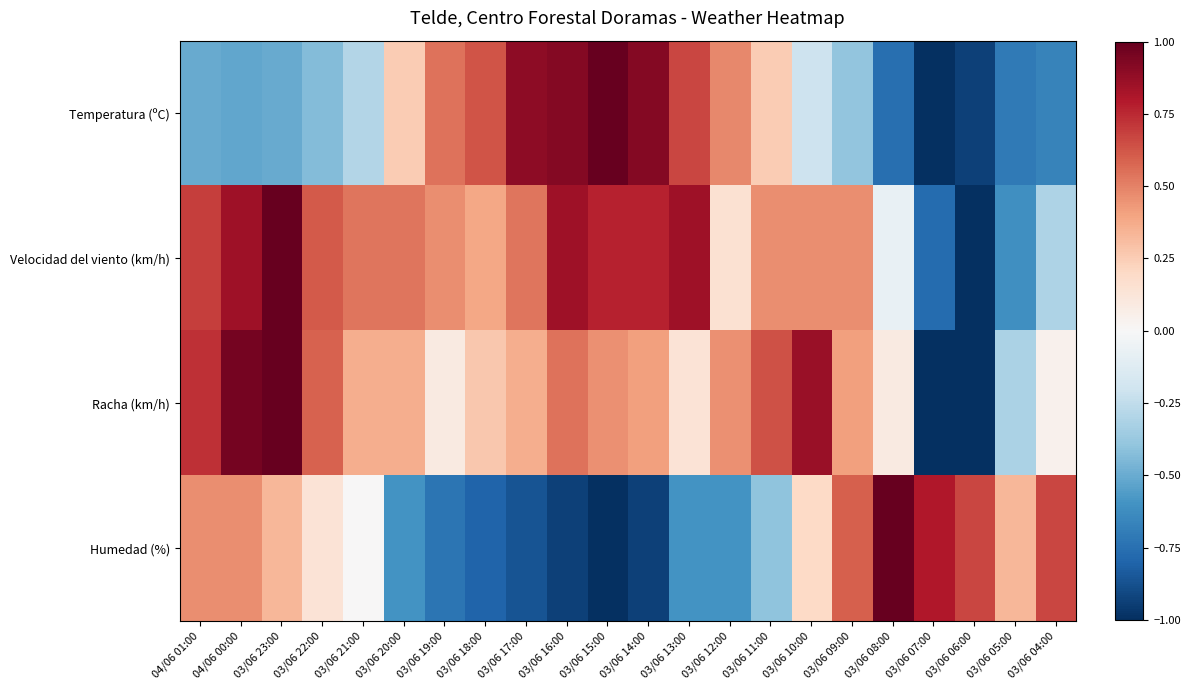

What is the difference between the highest and lowest values at 03/06 17:00?

1.8